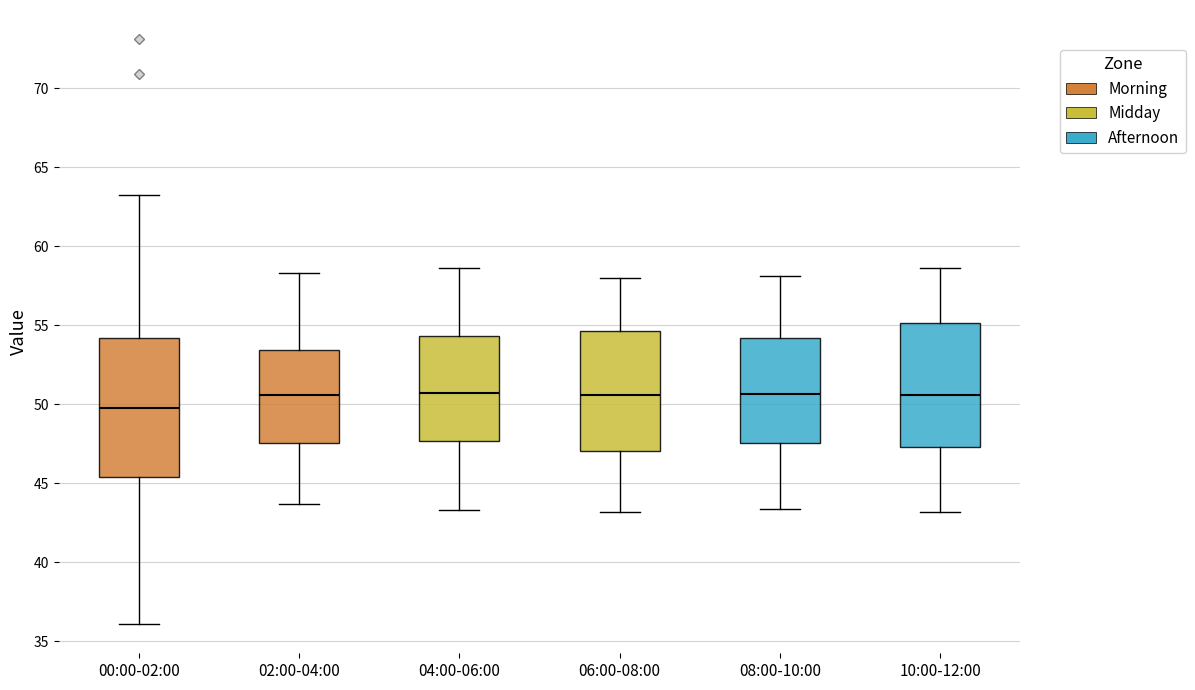

Reading left to right, read every box against the y-axis: the position of its median line, the range the box covers, and the ends of its whiskers. The values are not printed on the chart, so give them approximately, as read against the axis.

00:00-02:00: median 50.0, box 45.5 to 54.0, whiskers 36.0 to 63.0
02:00-04:00: median 50.5, box 47.5 to 53.5, whiskers 43.5 to 58.5
04:00-06:00: median 50.5, box 47.5 to 54.5, whiskers 43.5 to 58.5
06:00-08:00: median 50.5, box 47.0 to 54.5, whiskers 43.0 to 58.0
08:00-10:00: median 50.5, box 47.5 to 54.0, whiskers 43.5 to 58.0
10:00-12:00: median 50.5, box 47.5 to 55.0, whiskers 43.0 to 58.5